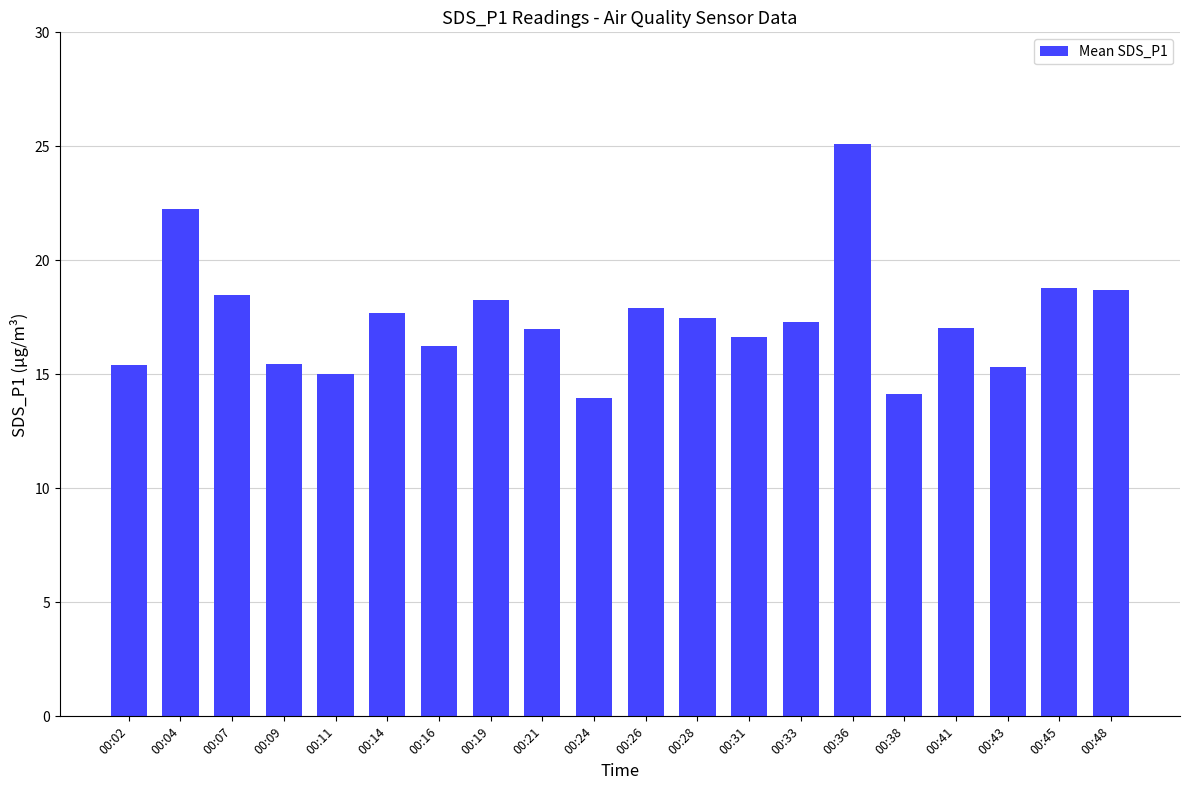

Between 00:14 and 00:09, which is larger?

00:14